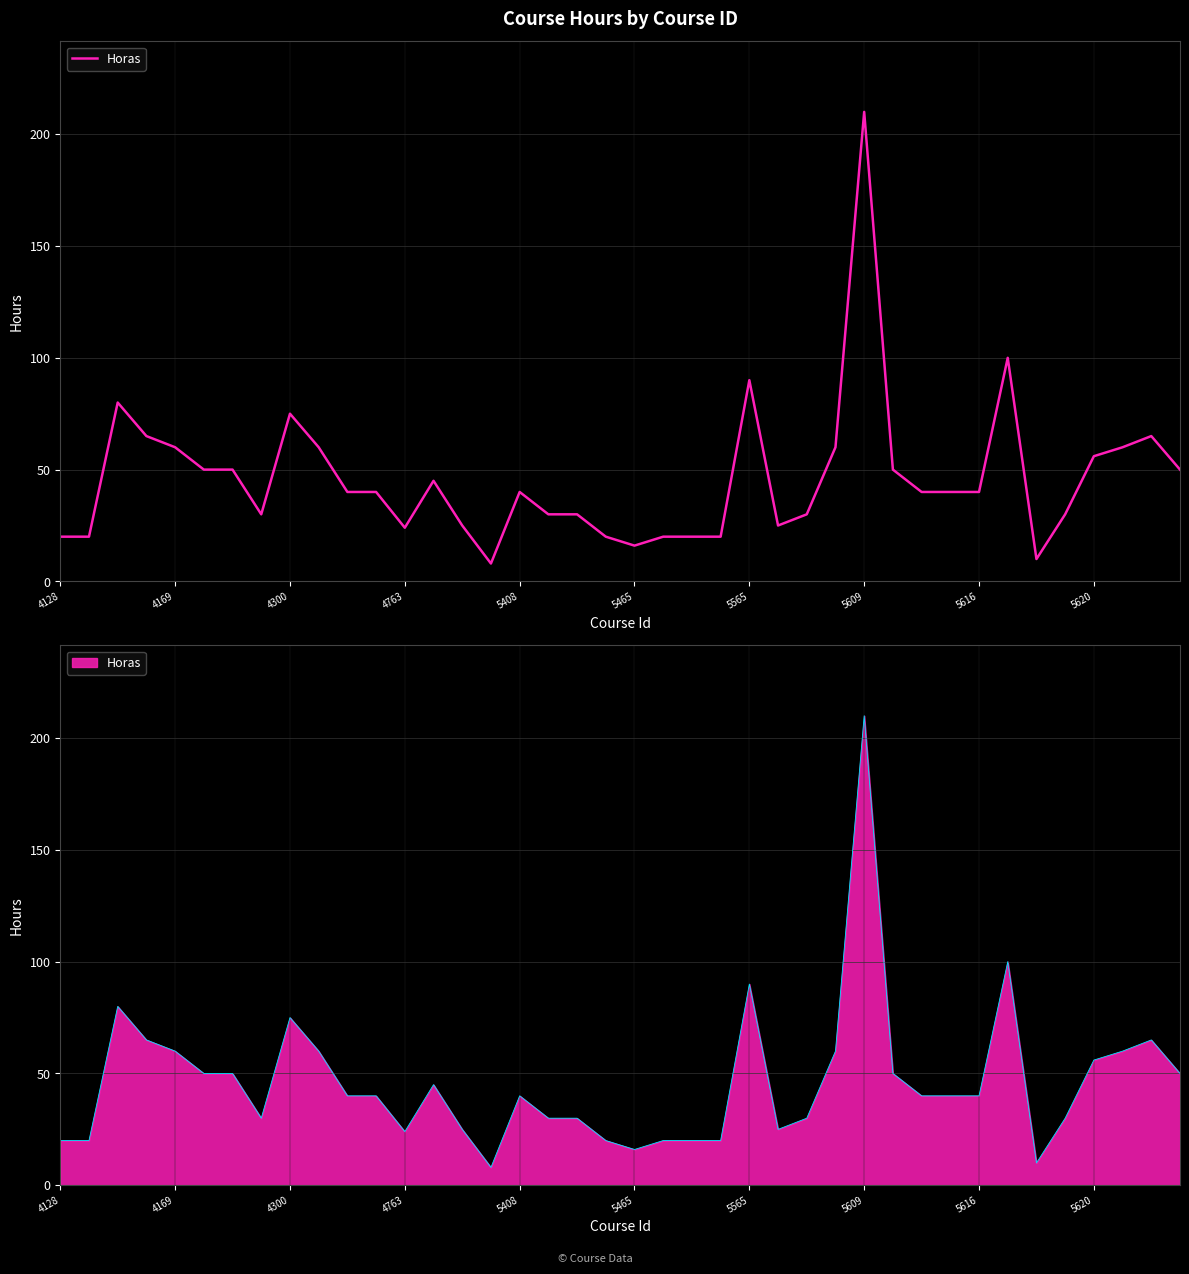

What is the change in value from 5620 to 13?

-15